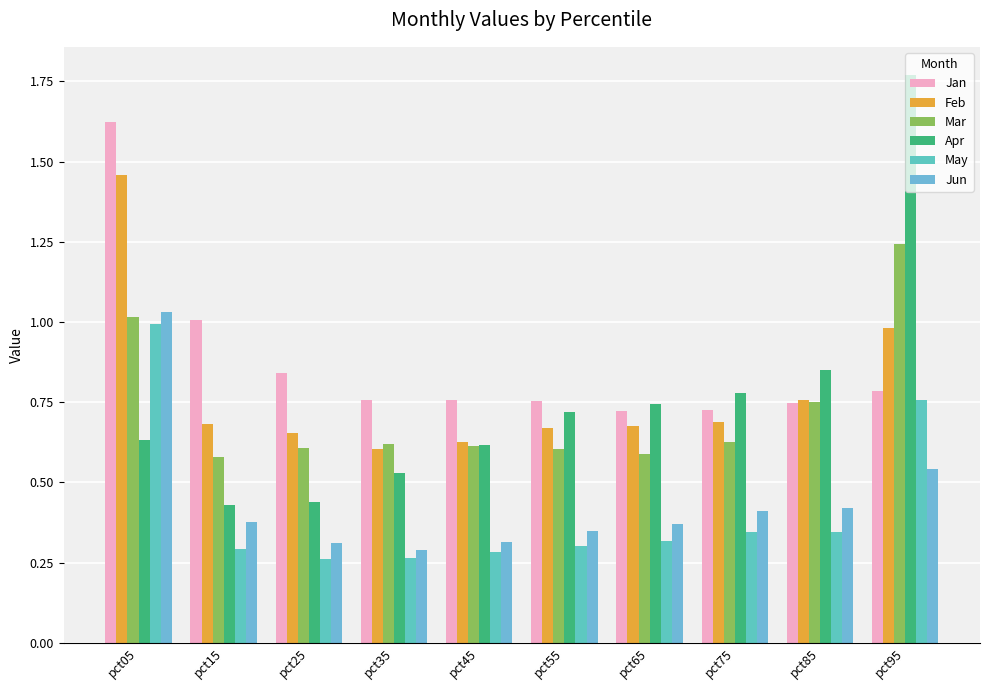

List the series in order of their peak value, highest first.

Apr, Jan, Feb, Mar, Jun, May